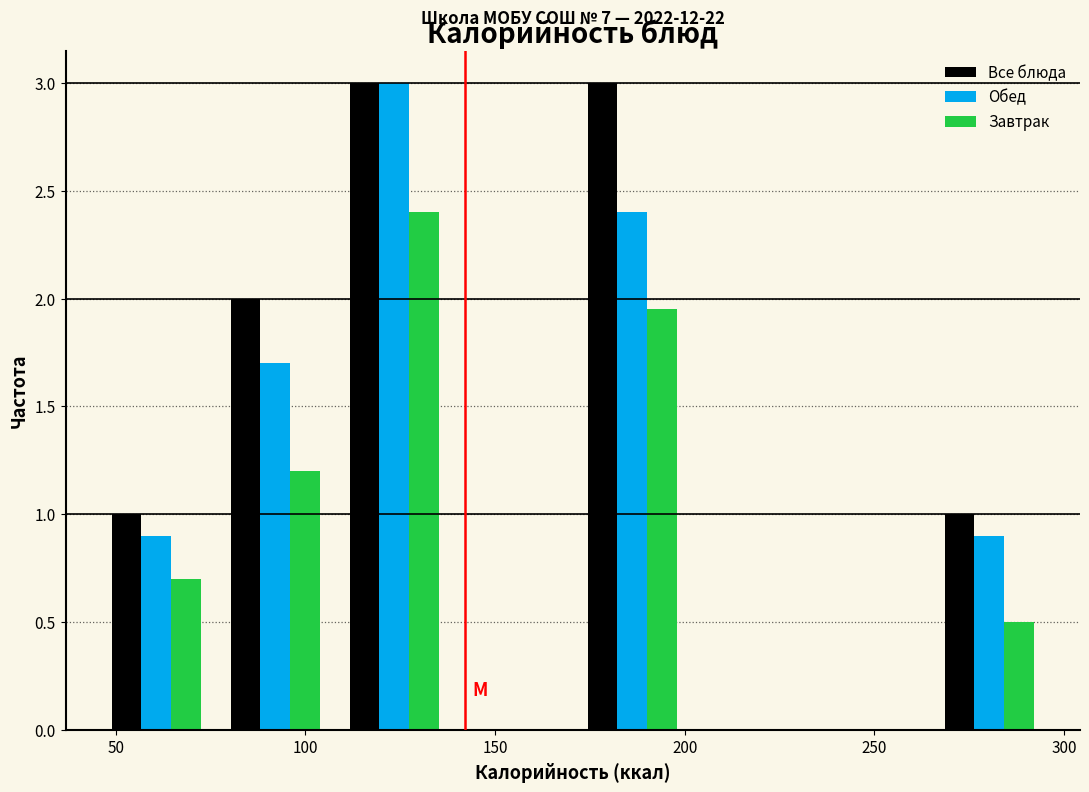

In the Завтрак series, which range on the x-axis has the tallest bar?

110 to 140